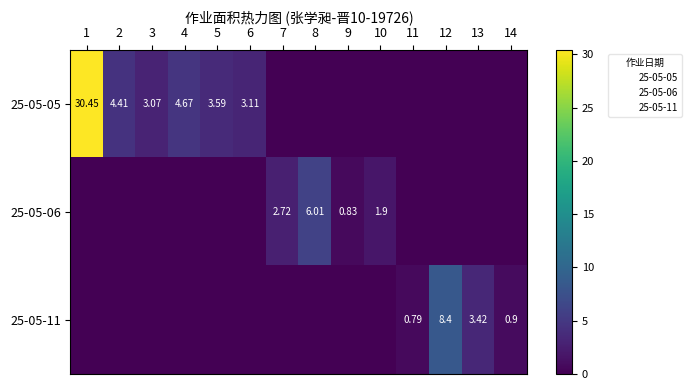

Is it true that 25-05-05 equals 0.0 at 11?

True